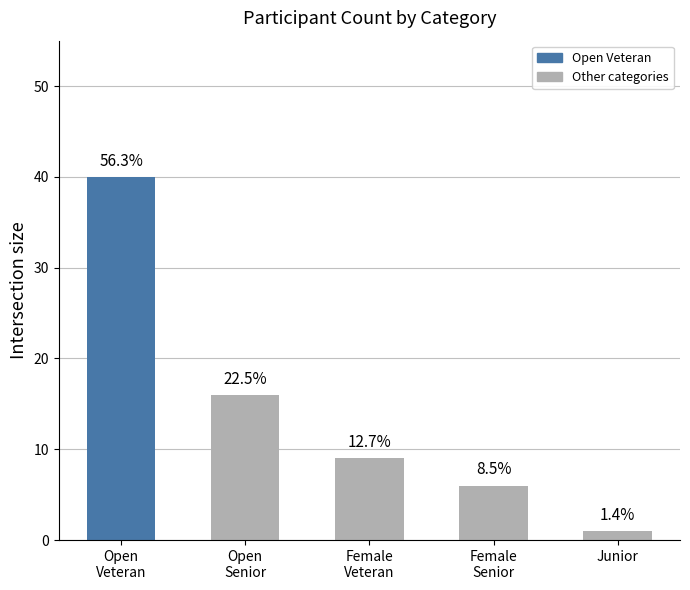

Between Open
Veteran and Open
Senior, which is larger?

Open
Veteran